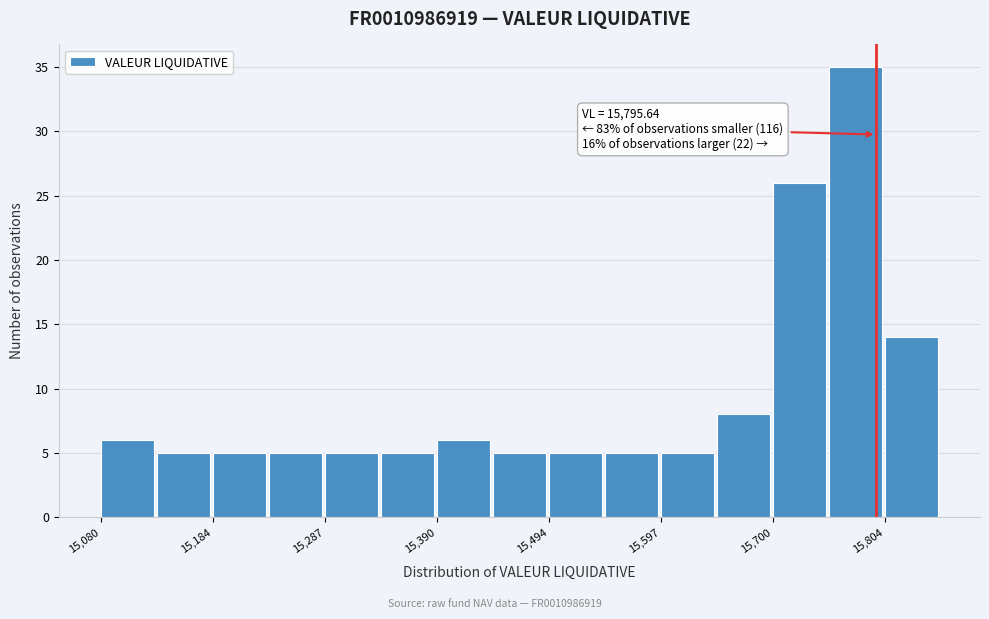

Read against the x-axis, roughly where is the centre of the tallest bar?

15780